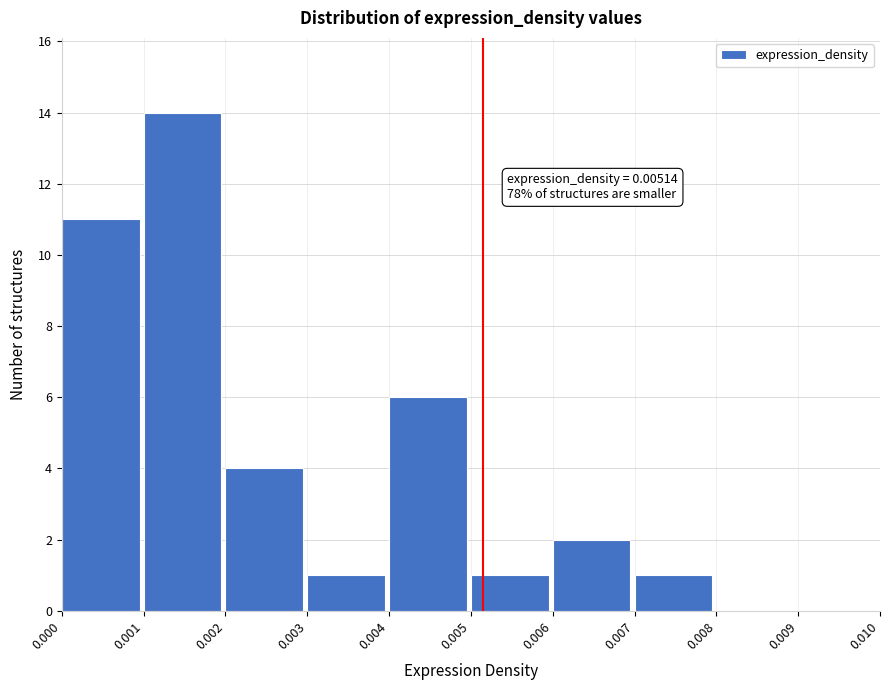

Which range on the x-axis has the tallest bar?

0.001 to 0.002